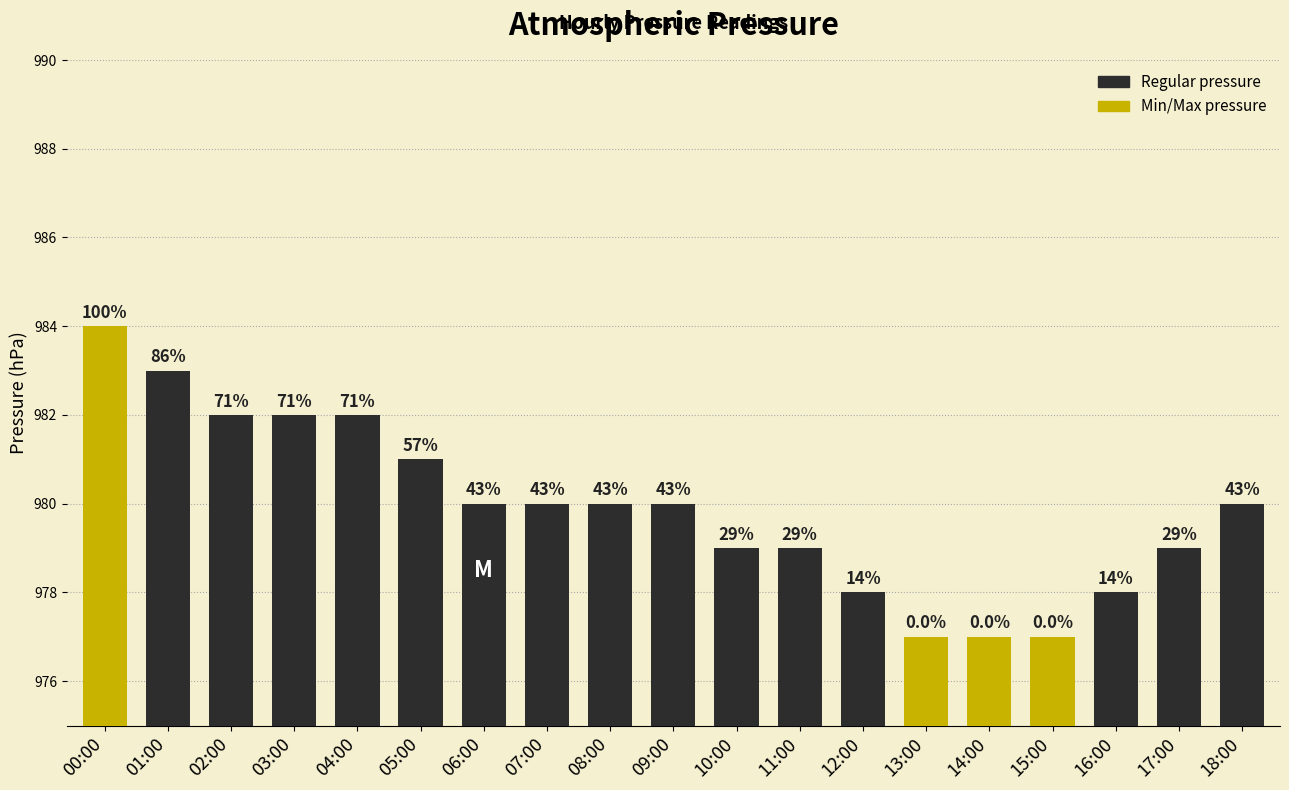

The value at 17:00 is 979. True or false?

True